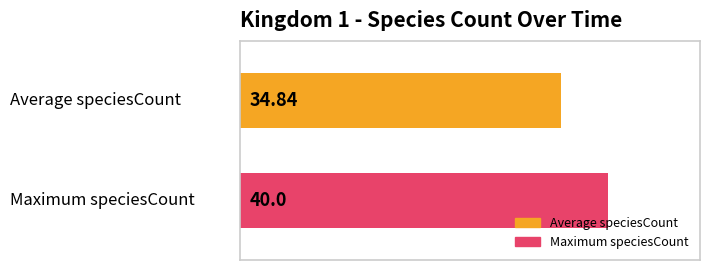

Which series has the widest spread of values?

Average speciesCount